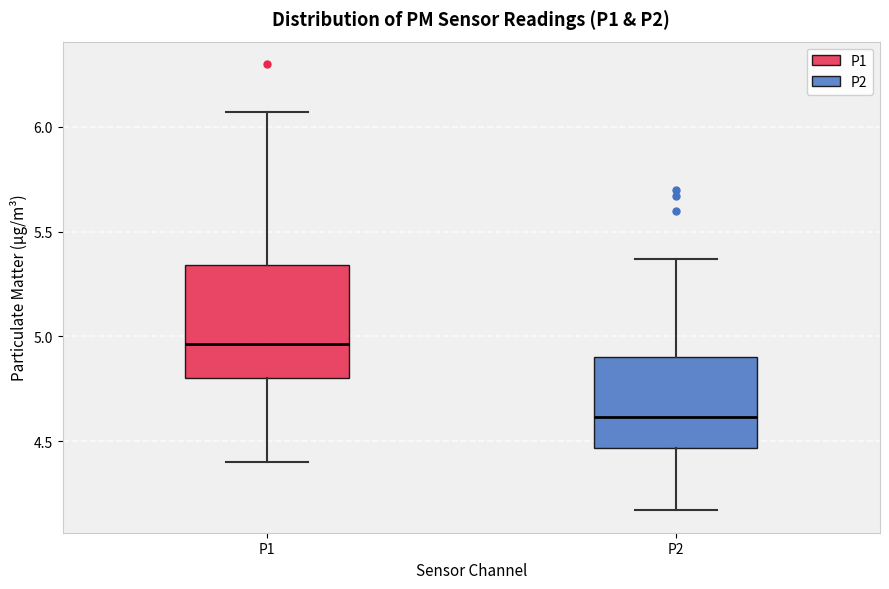

Where is the lower edge of the box for P2 on the y-axis? The values are not printed on the chart, so give them approximately, as read against the axis.

4.45